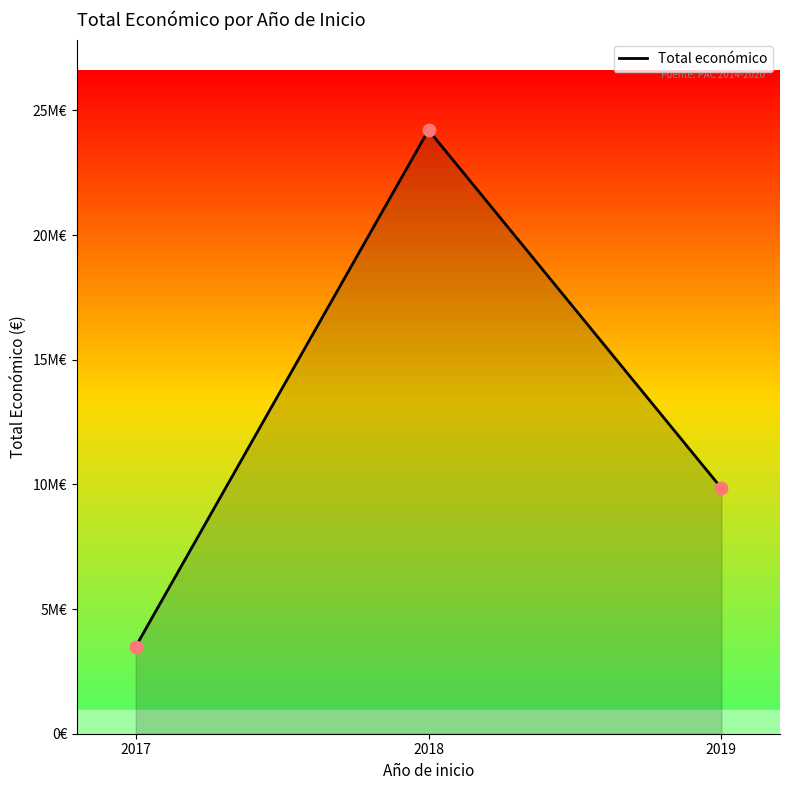

Which has a higher value, 2019 or 2018?

2018